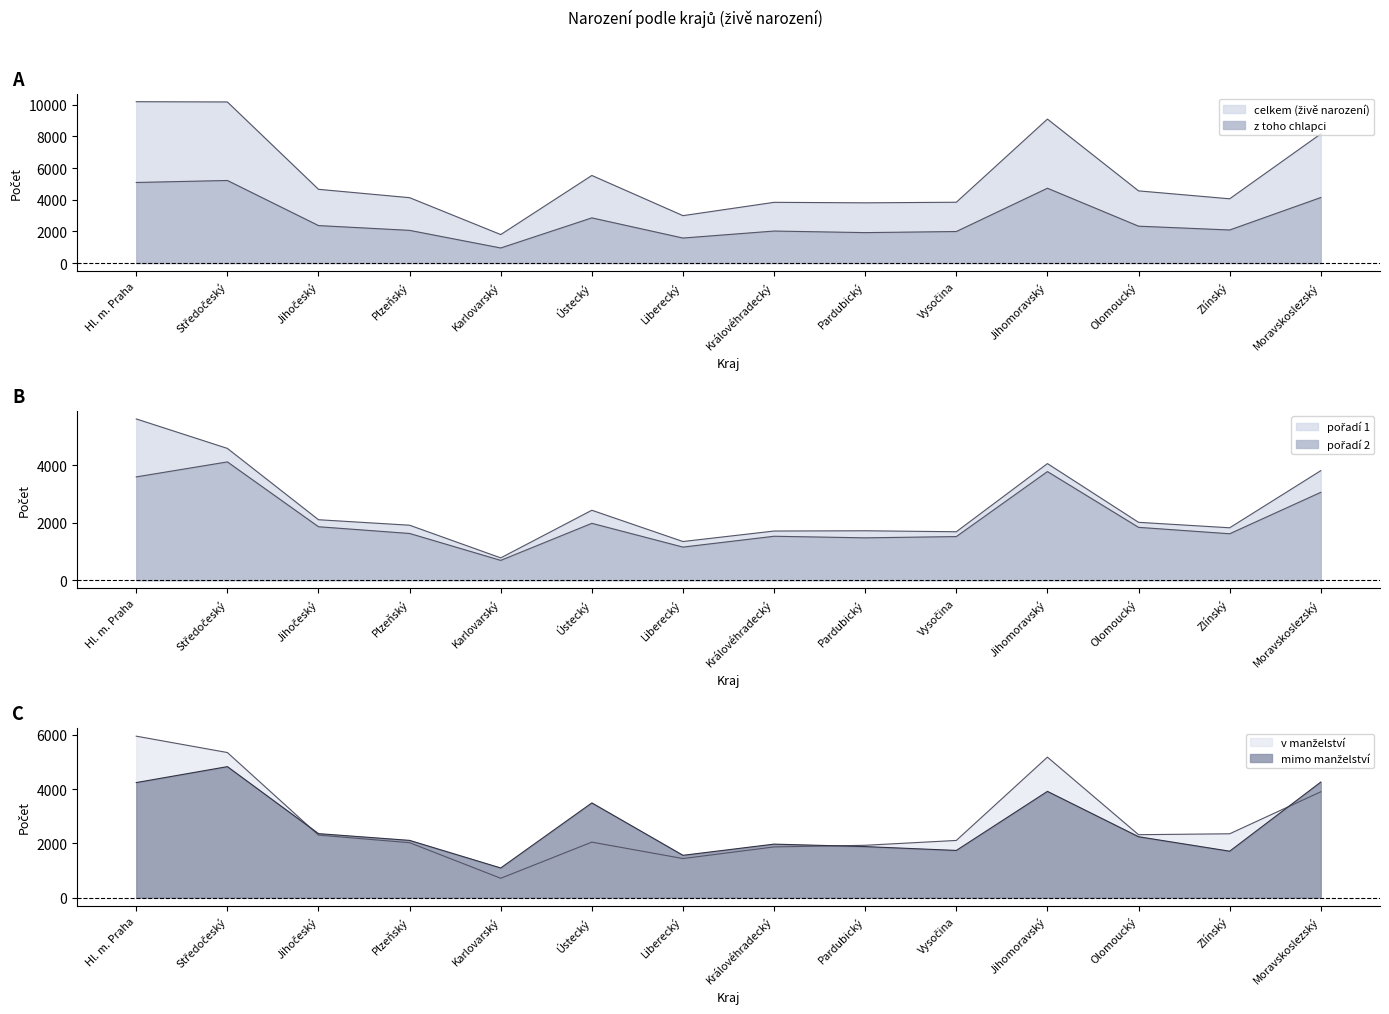

What is the difference between the second highest and second lowest values in the v manželství series?

3913